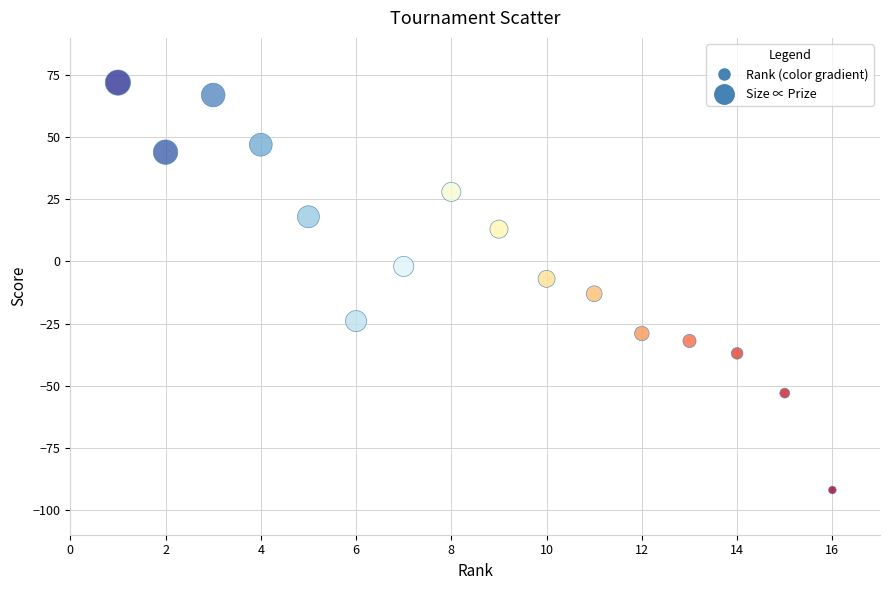

What is the range of X values (max minus min)?

15